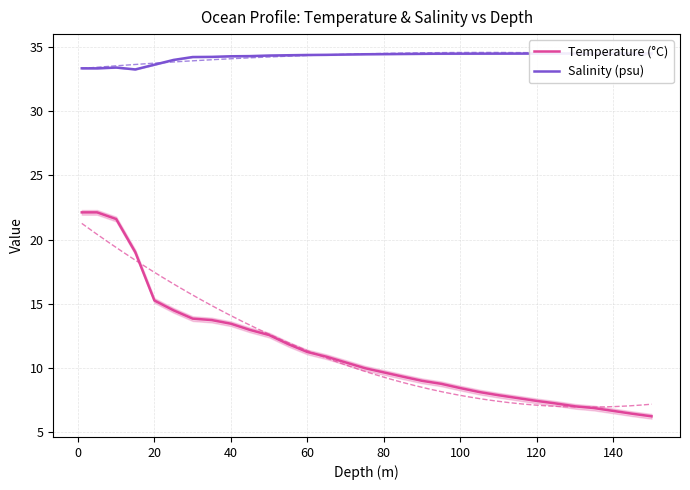

Is this an area chart (filled region under the line)?

No